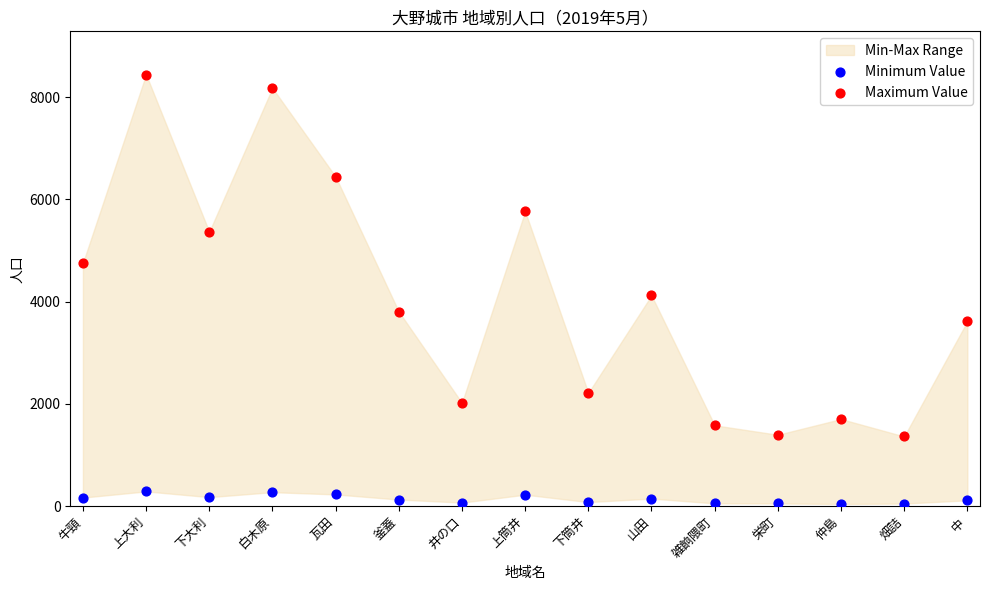

Across all data points, what is the range of Y values (max minus min)?

8397